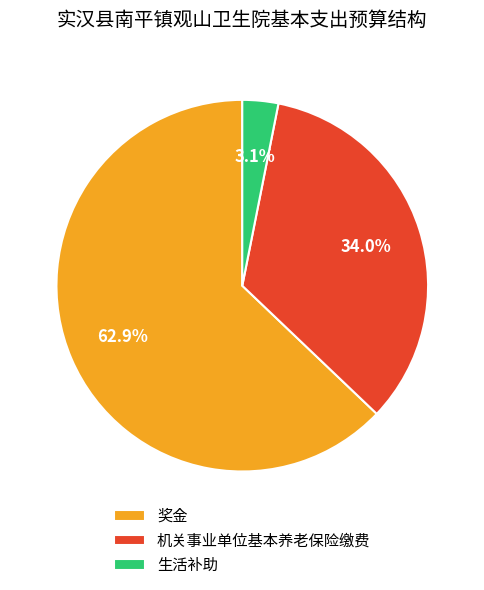

Combined, what portion of the pie is 机关事业单位基本养老保险缴费 and 奖金?

96.9%